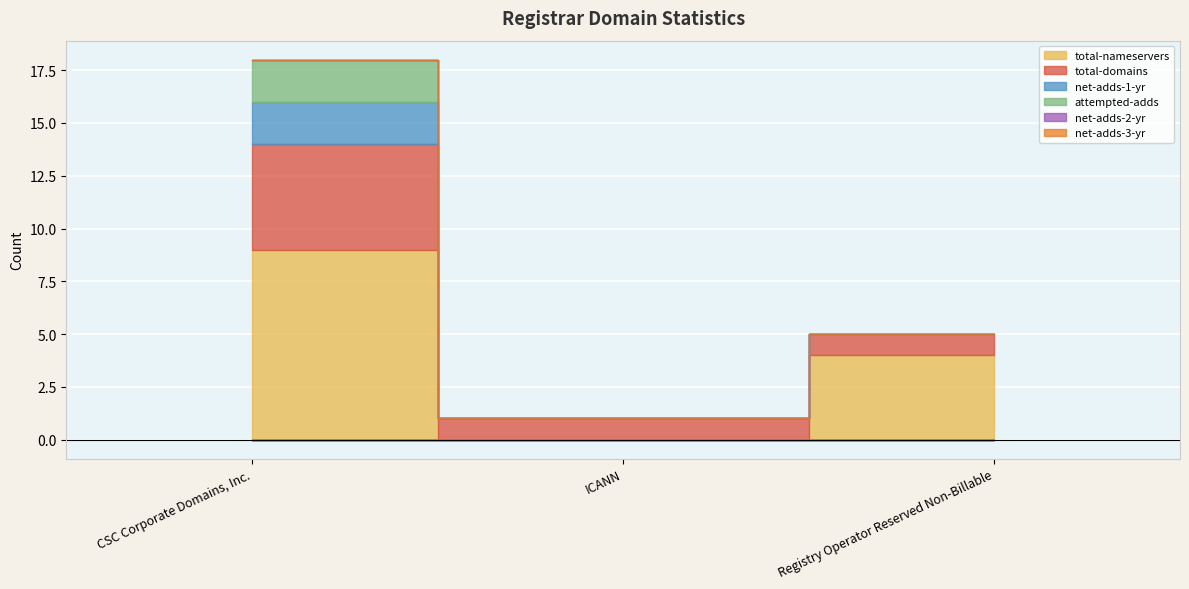

What is the spread (max minus min) of values at CSC Corporate Domains, Inc.?

9